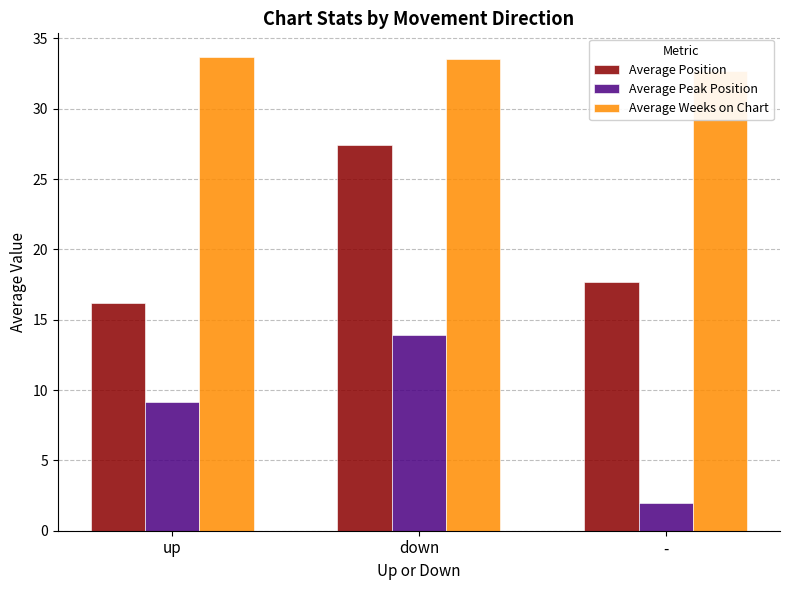

At how many categories does at least one series exceed 7?

3